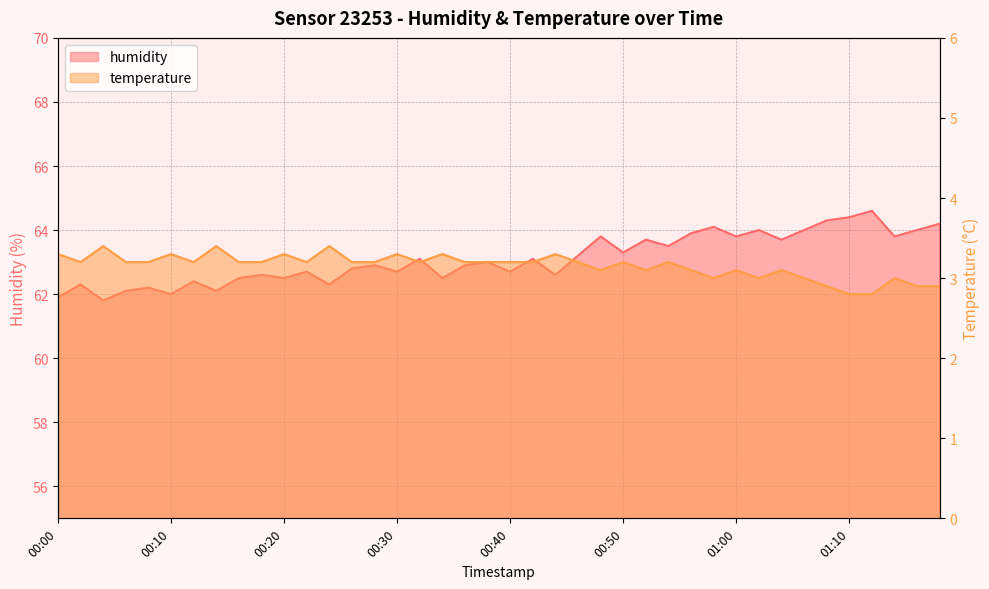

In temperature, how many points are lower than both neighbors (excluding endpoints)?

8